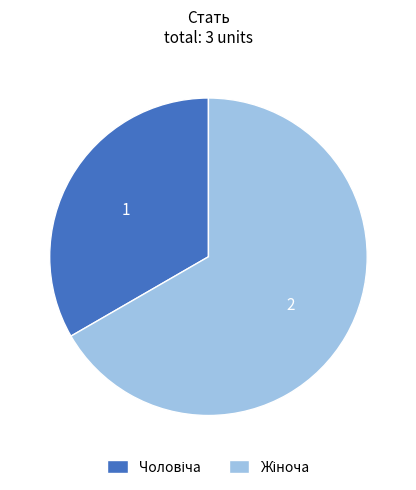

Is there any slice that represents more than half of the pie?

Yes